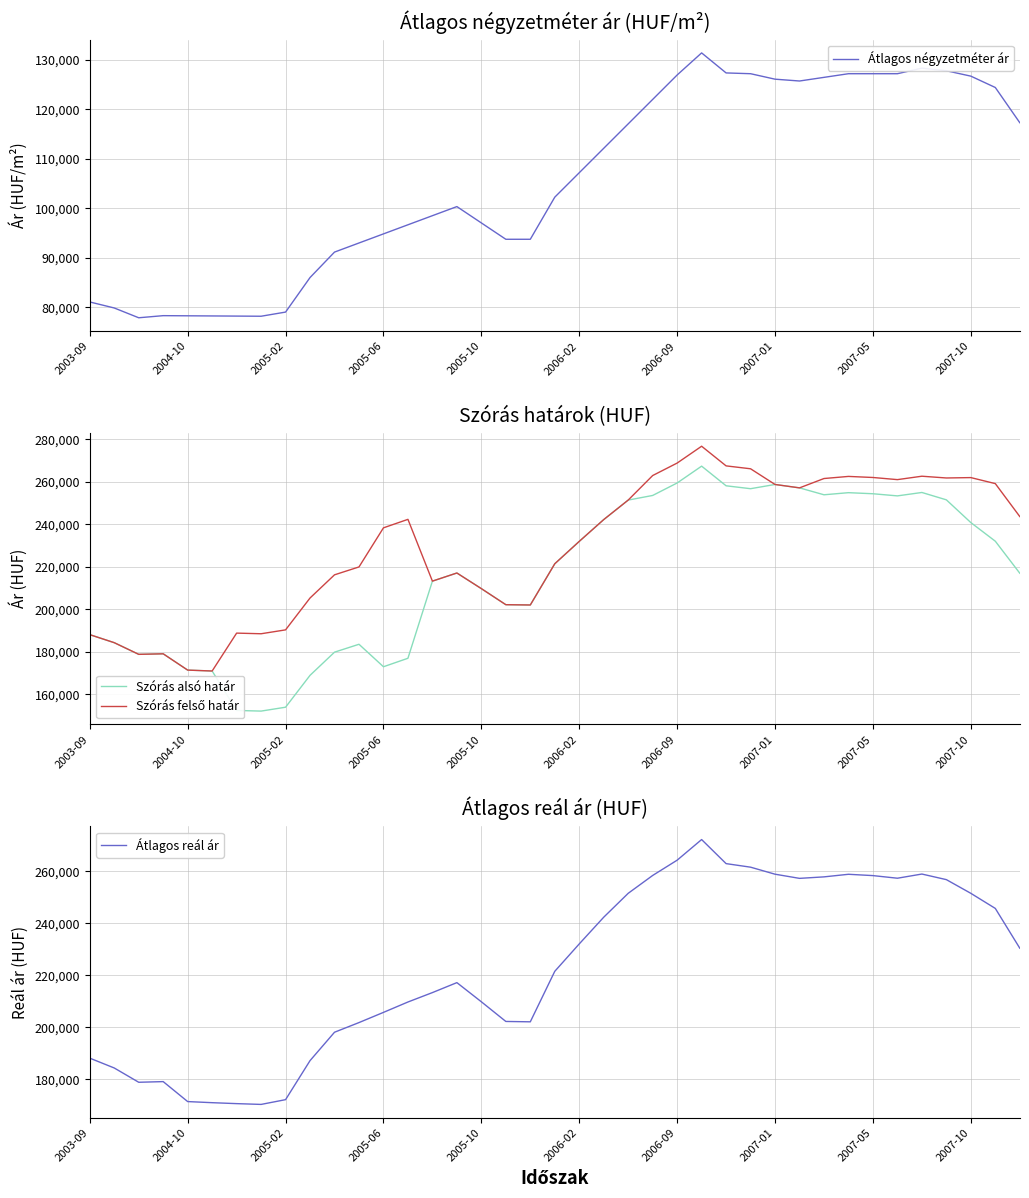

What is the difference between the maximum and second lowest values in the Átlagos négyzetméter ár series?

53220